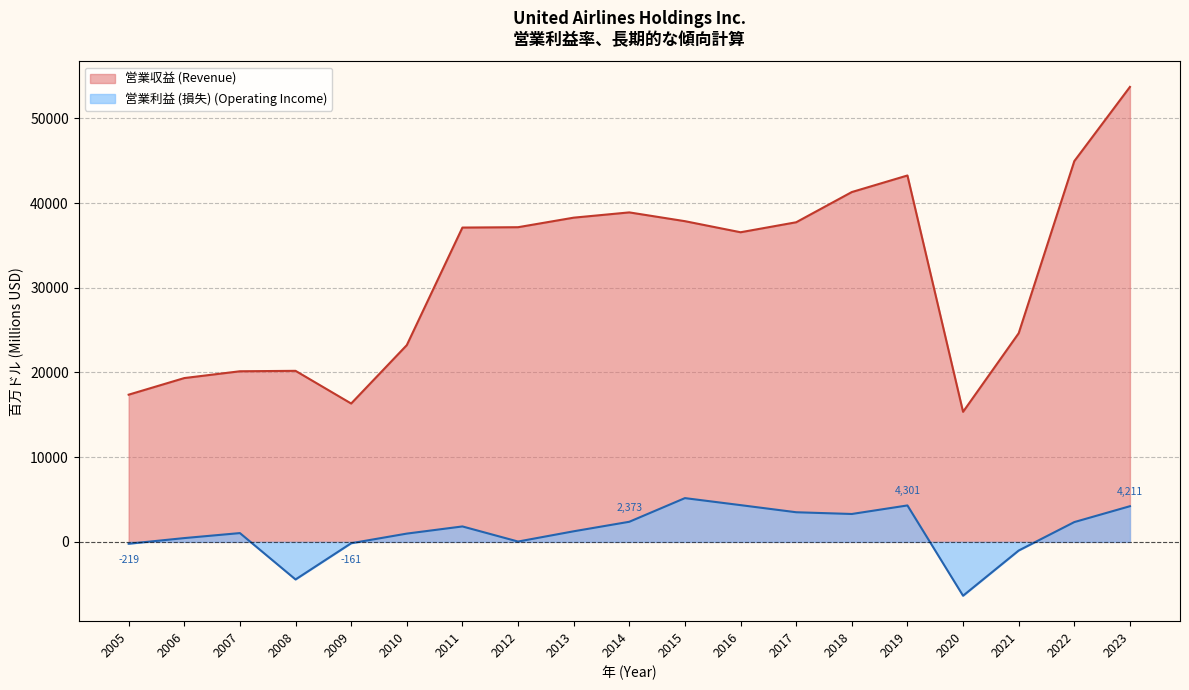

True or false: 営業利益 (損失) (Operating Income) and 営業収益 (Revenue) cross at least once.

False